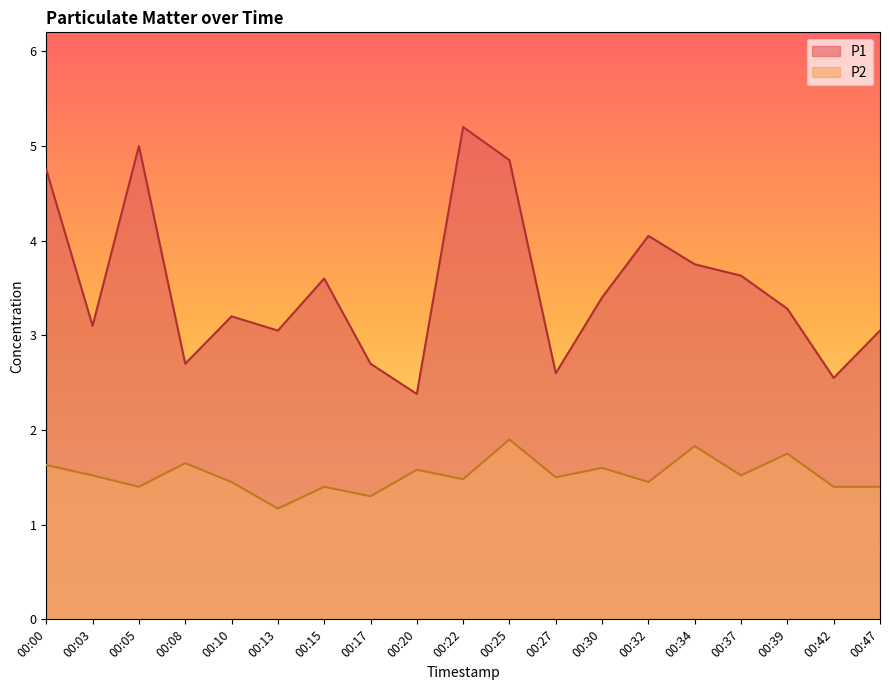

Count the number of categories in the chart.

19